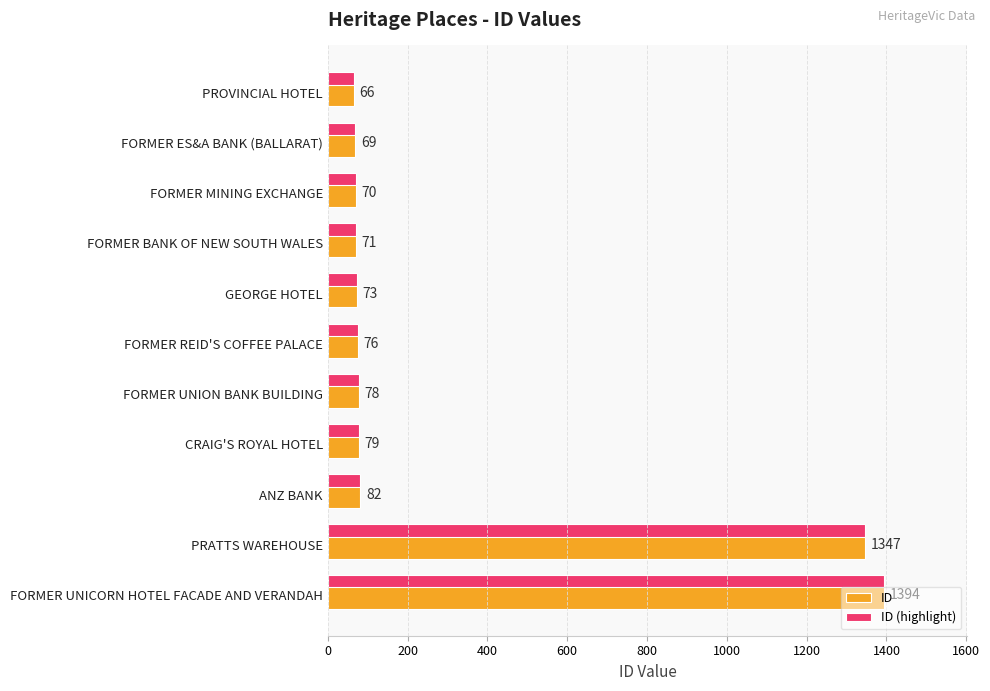

What is the approximate value of ID at FORMER MINING EXCHANGE, to the nearest 100?

100